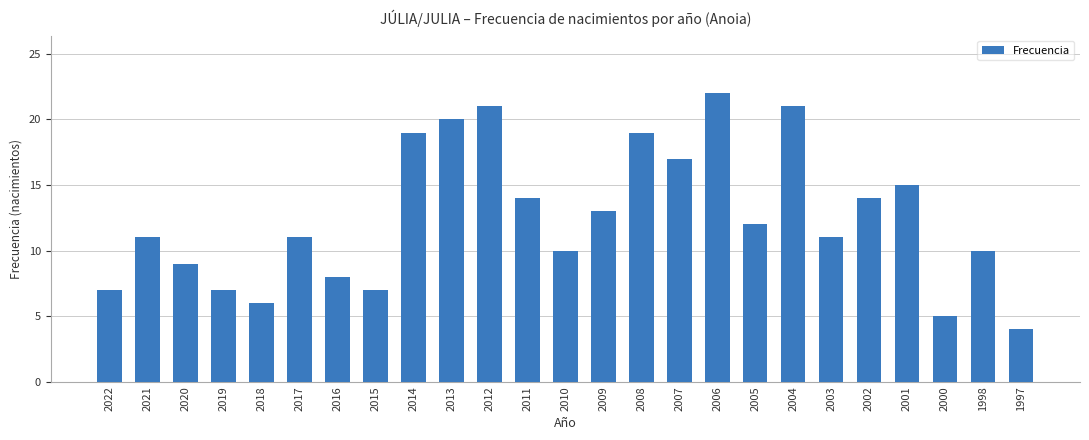

Reading left to right, list all the values displayed in this chart.

7	11	9	7	6	11	8	7	19	20	21	14	10	13	19	17	22	12	21	11	14	15	5	10	4